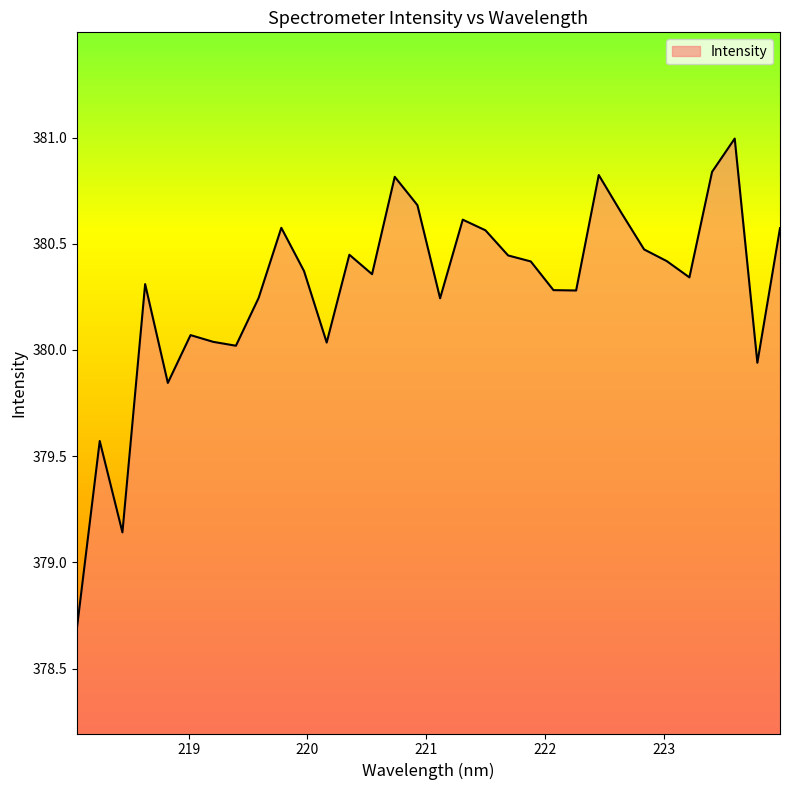

What is the difference between the second highest and minimum values?

2.1